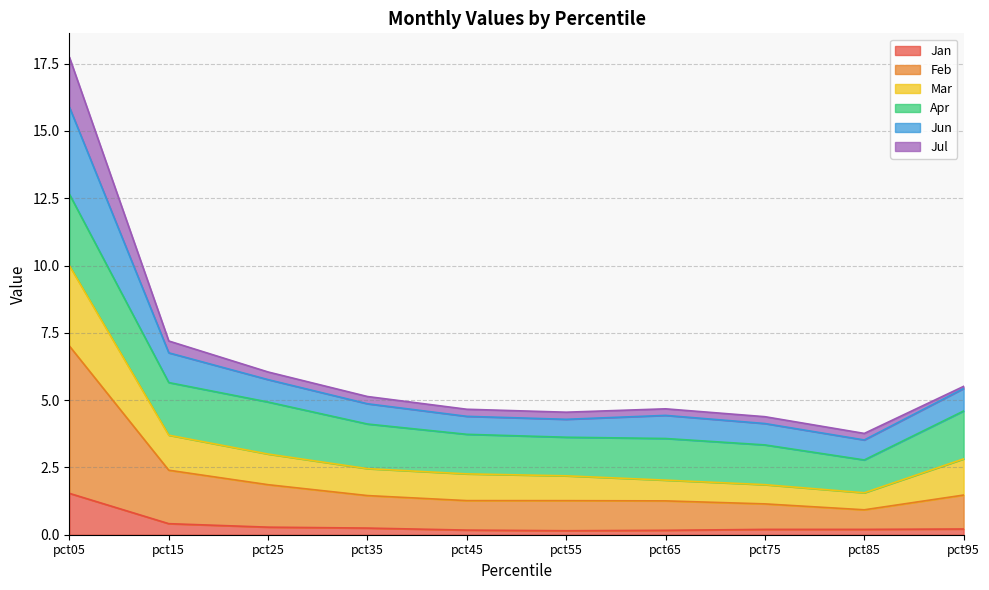

At which category is the sum across all series the highest?

pct05